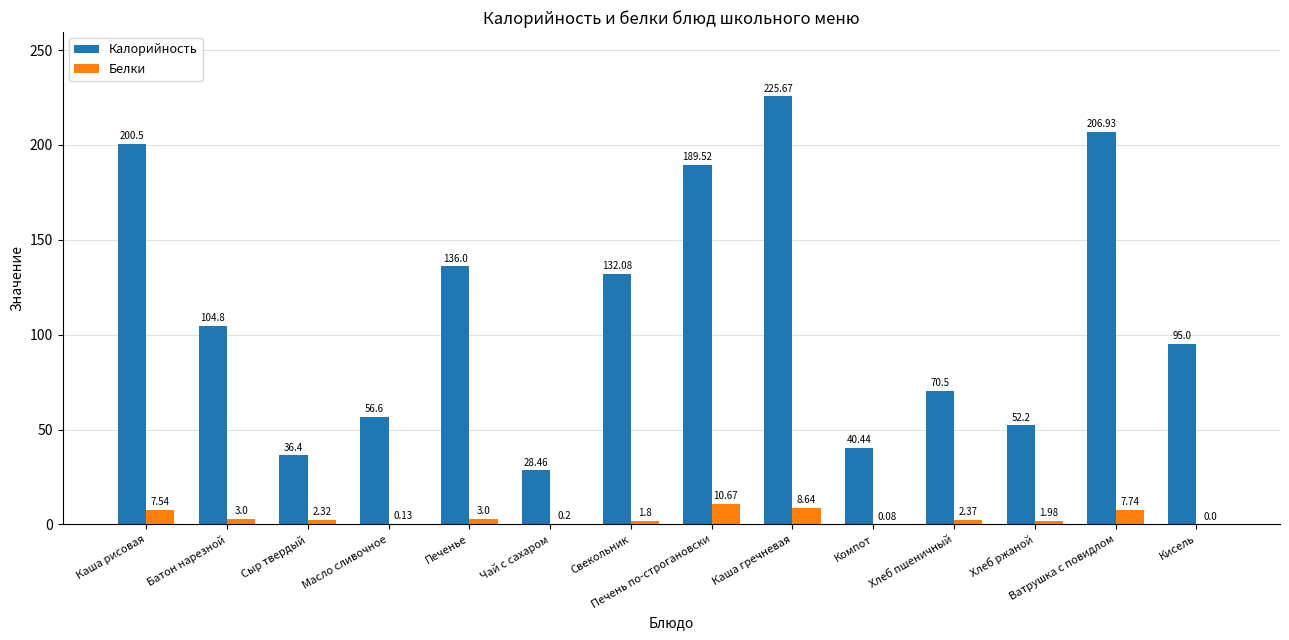

How many categories are shown in the chart?

14